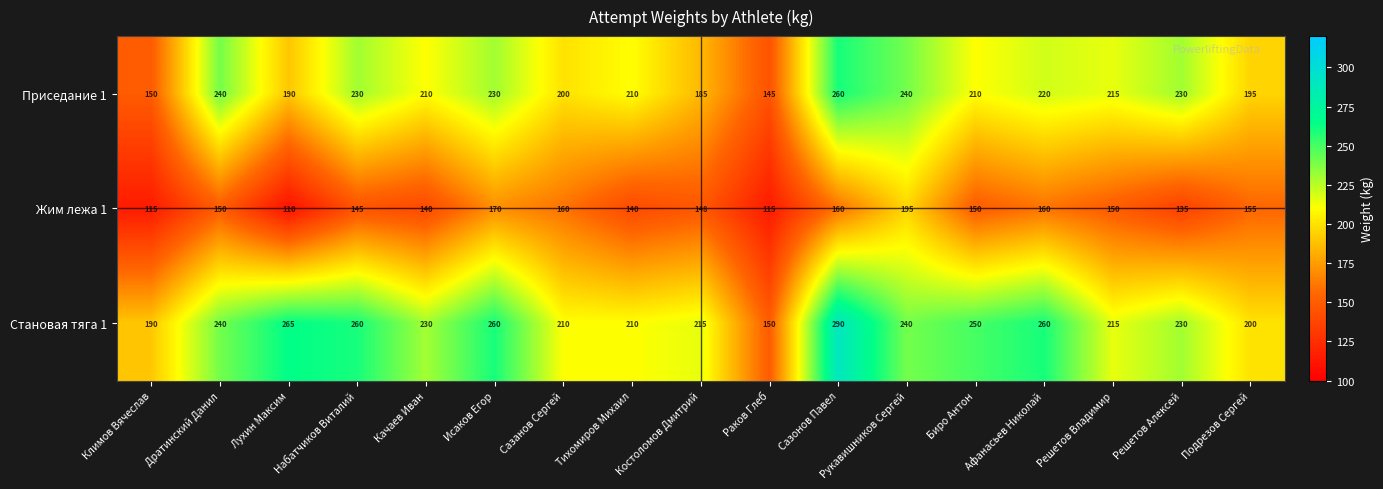

Which series has the widest spread of values?

Становая тяга 1